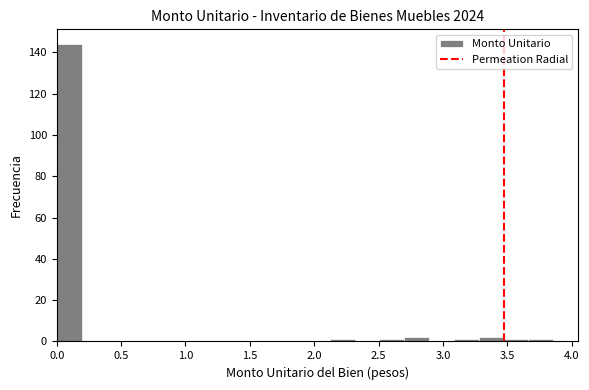

Around what value on the x-axis is the tallest bar? Give the approximate position of its centre, as read against the axis.

0.10